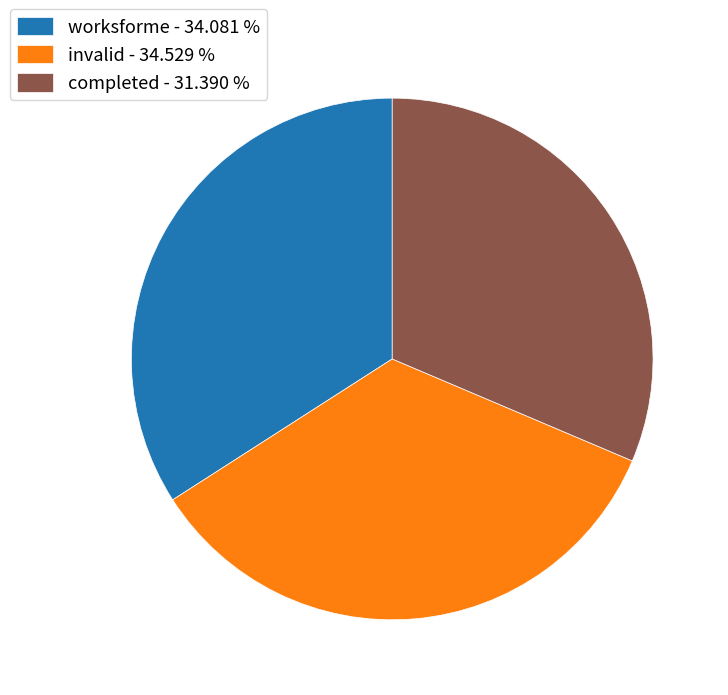

Which slice is the smallest?

completed